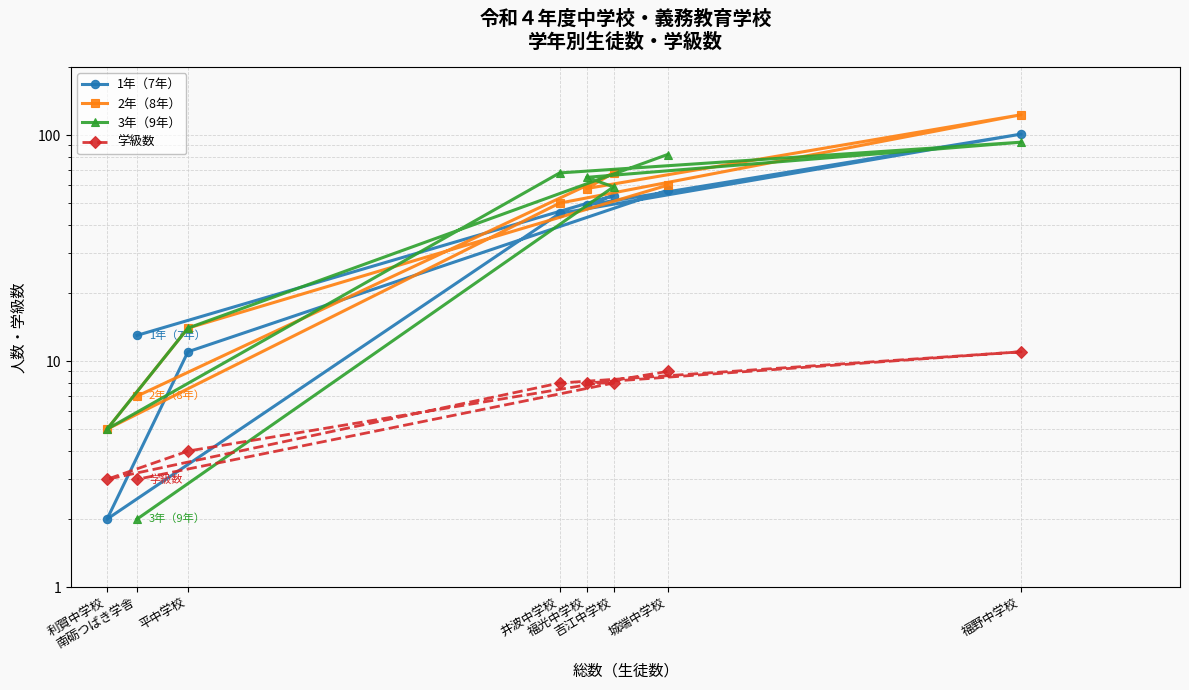

Reading left to right, extract all data points from this chart.

1年（7年）: 城端中学校=57	平中学校=11	利賀中学校=2	井波中学校=45	福野中学校=101	福光中学校=49	吉江中学校=54	南砺つばき学舎=13
2年（8年）: 城端中学校=60	平中学校=14	利賀中学校=5	井波中学校=50	福野中学校=123	福光中学校=58	吉江中学校=68	南砺つばき学舎=7
3年（9年）: 城端中学校=82	平中学校=14	利賀中学校=5	井波中学校=68	福野中学校=93	福光中学校=65	吉江中学校=59	南砺つばき学舎=2
学級数: 城端中学校=9	平中学校=4	利賀中学校=3	井波中学校=8	福野中学校=11	福光中学校=8	吉江中学校=8	南砺つばき学舎=3